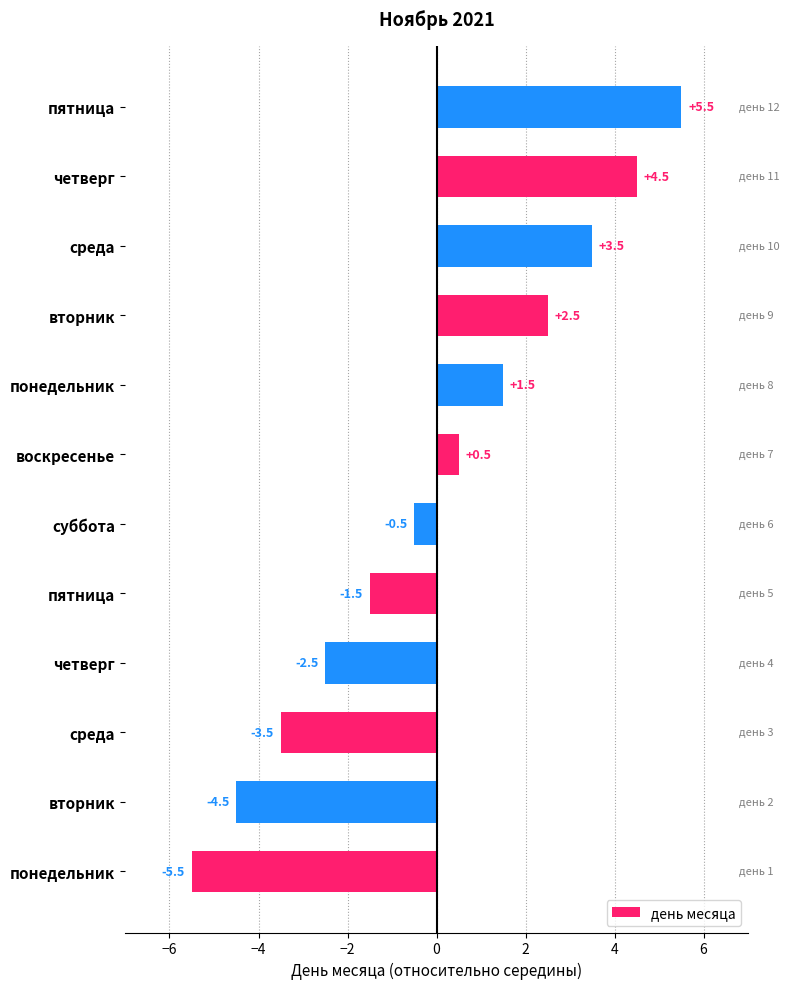

What is the minimum value shown in the chart?

-5.5